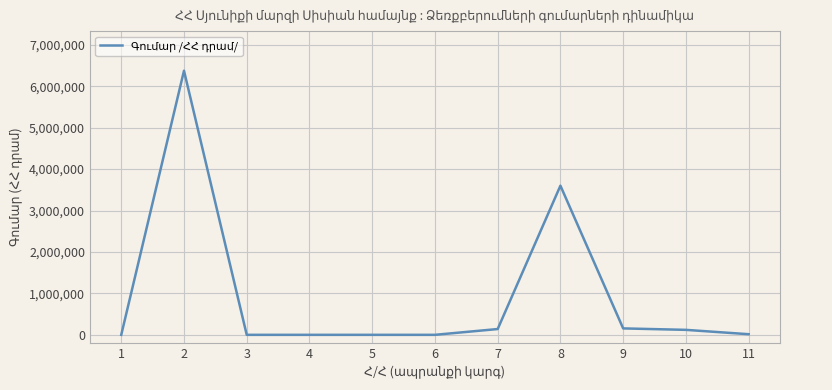

Where does the data first go above 15000?

2